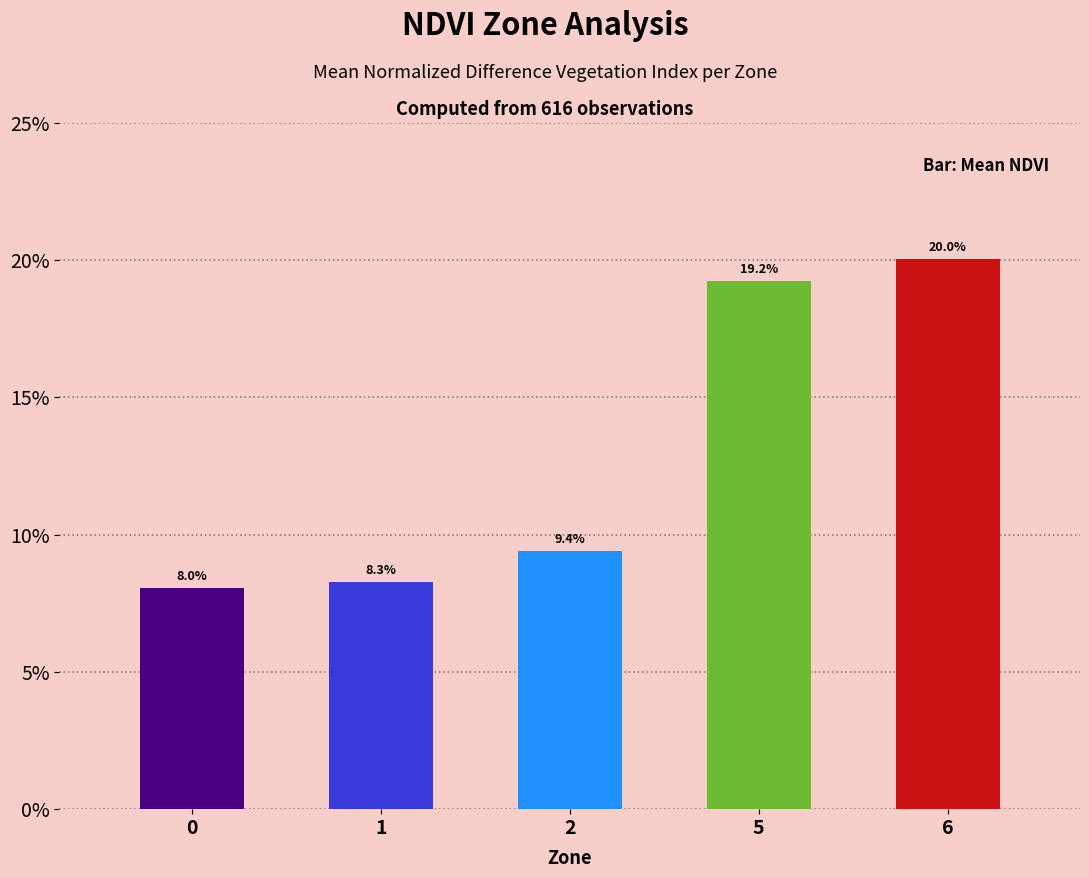

Does the chart contain any negative values?

No